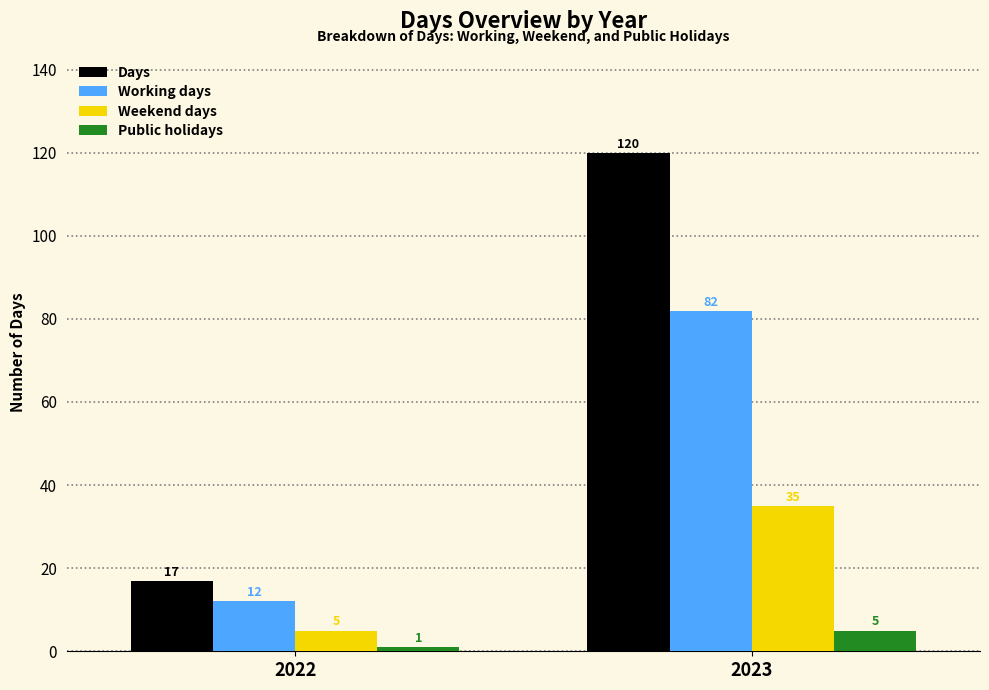

What is the total value across all series at 2022?

35